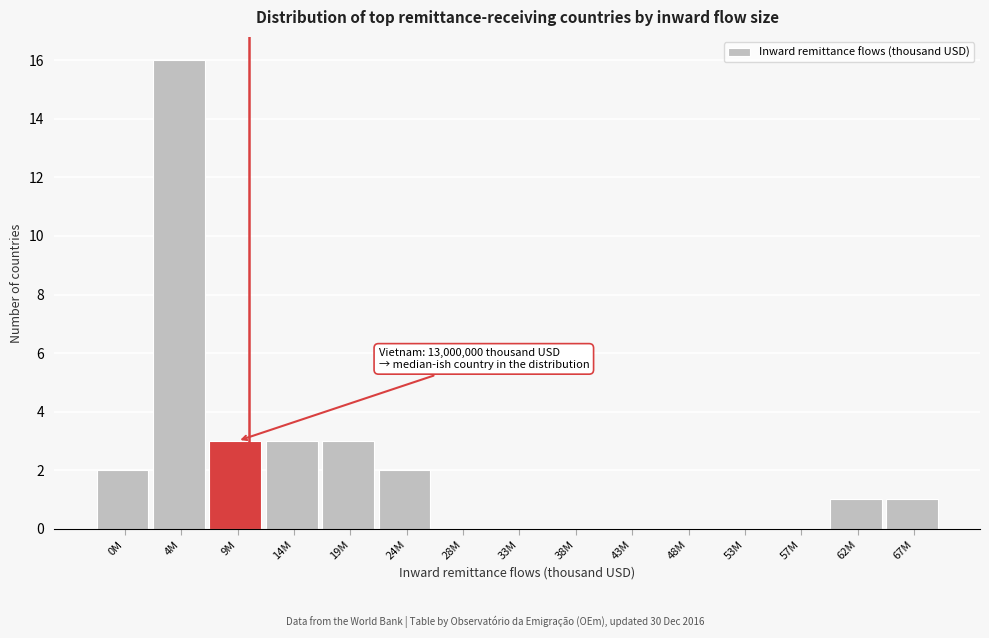

Reading left to right, extract all data points from this chart.

0M=2	4M=16	9M=3	14M=3	19M=3	24M=2	28M=0	33M=0	38M=0	43M=0	48M=0	53M=0	57M=0	62M=1	67M=1